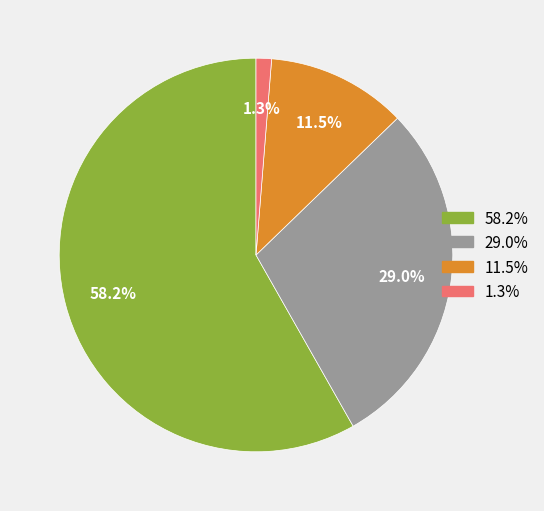

How many segments does this pie chart have?

4